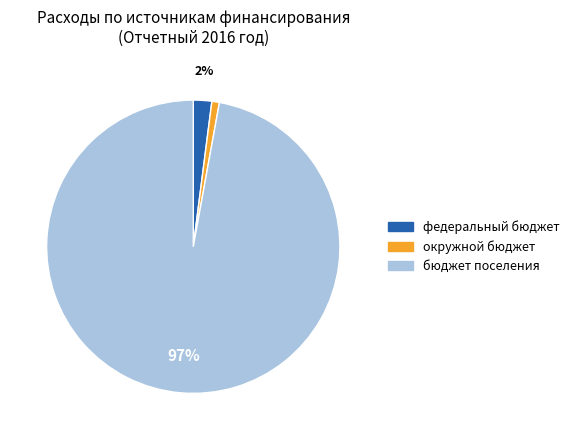

To the nearest percent, what is the average slice percentage?

33%